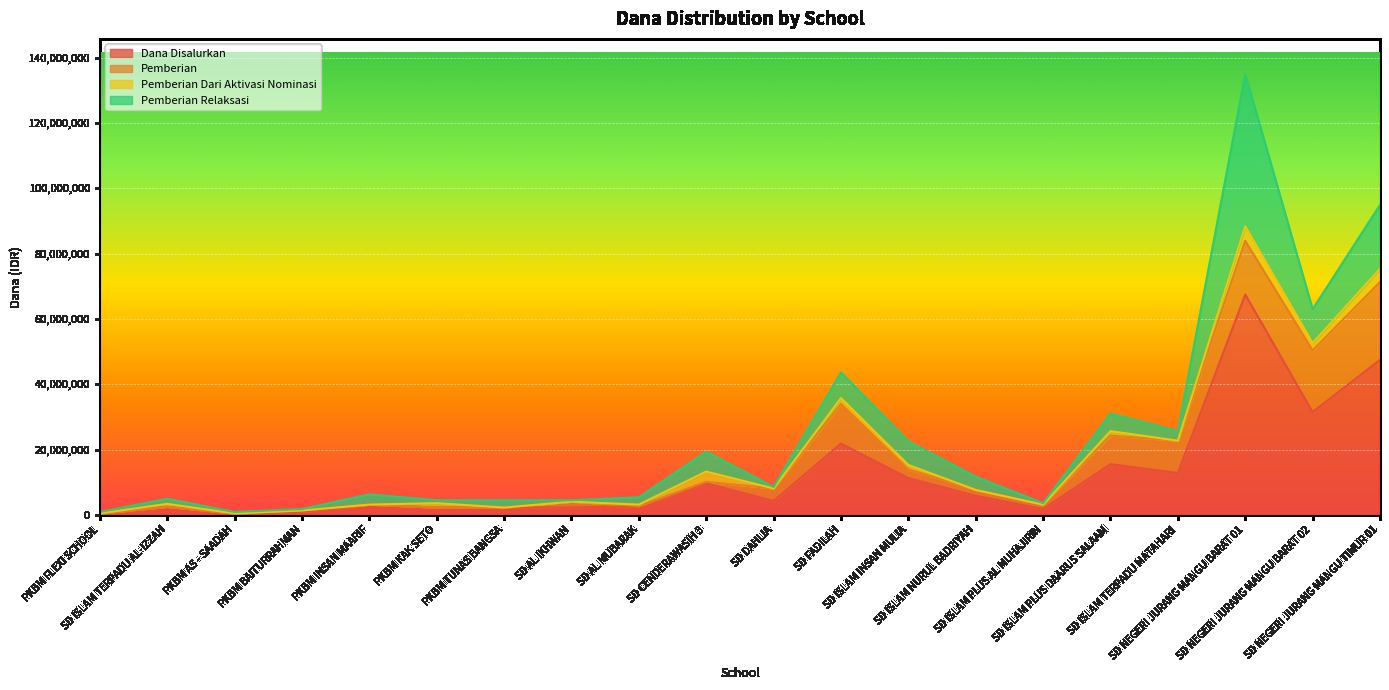

Is it true that Pemberian Dari Aktivasi Nominasi equals 257575 at SD ISLAM TERPADU AL-IZZAH?

False